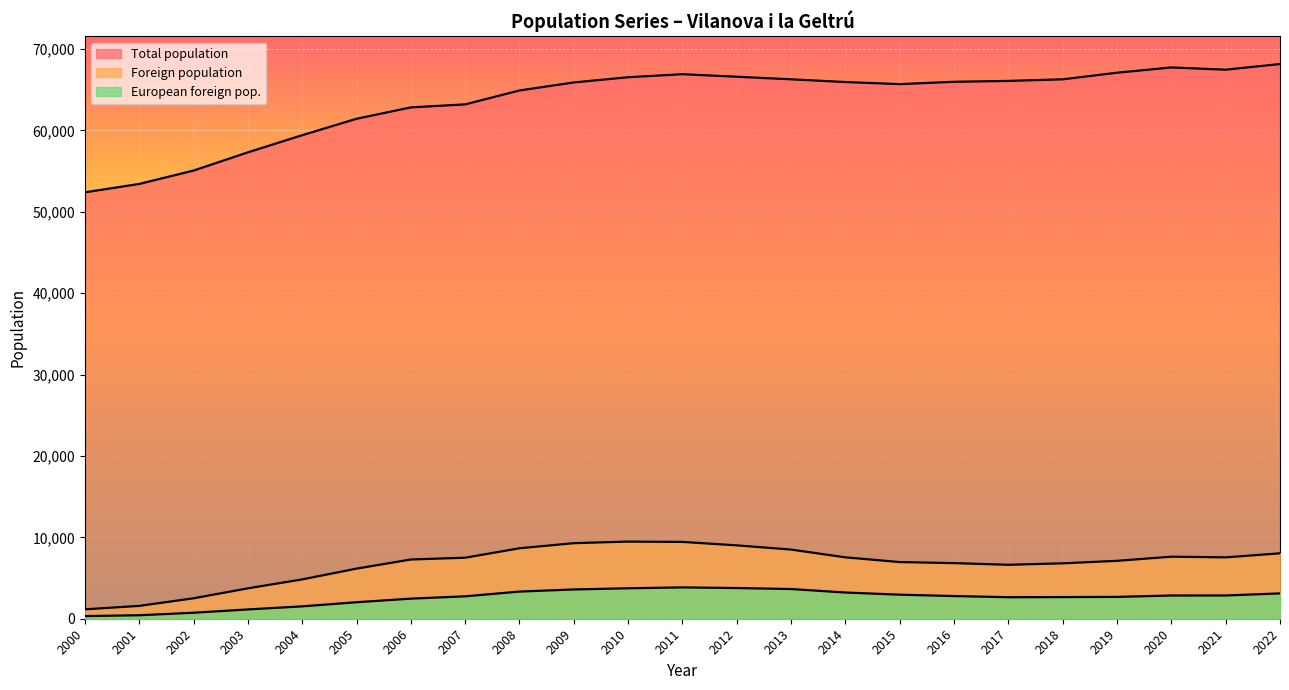

Reading left to right, extract all data points from this chart.

Total population: 2022=68152	2021=67458	2020=67733	2019=67086	2018=66274	2017=66077	2016=65972	2015=65684	2014=65941	2013=66275	2012=66591	2011=66905	2010=66532	2009=65890	2008=64905	2007=63196	2006=62826	2005=61427	2004=59409	2003=57300	2002=55063	2001=53421	2000=52389
Foreign population: 2022=8038	2021=7539	2020=7622	2019=7114	2018=6807	2017=6628	2016=6832	2015=6961	2014=7541	2013=8497	2012=9014	2011=9437	2010=9476	2009=9283	2008=8658	2007=7497	2006=7277	2005=6157	2004=4832	2003=3734	2002=2512	2001=1577	2000=1153
European foreign pop.: 2022=3111	2021=2857	2020=2853	2019=2683	2018=2658	2017=2643	2016=2786	2015=2955	2014=3220	2013=3648	2012=3770	2011=3850	2010=3741	2009=3597	2008=3336	2007=2753	2006=2468	2005=2027	2004=1520	2003=1142	2002=737	2001=428	2000=326